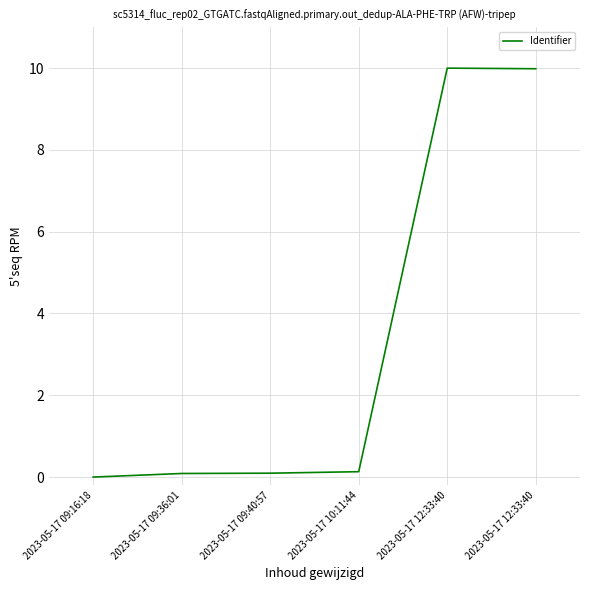

Reading left to right, transcribe all the data shown in this chart.

2023-05-17 09:16:18=0.0	2023-05-17 09:36:01=0.1	2023-05-17 09:40:57=0.1	2023-05-17 10:11:44=0.1	2023-05-17 12:33:40=10.0	2023-05-17 12:33:40=10.0